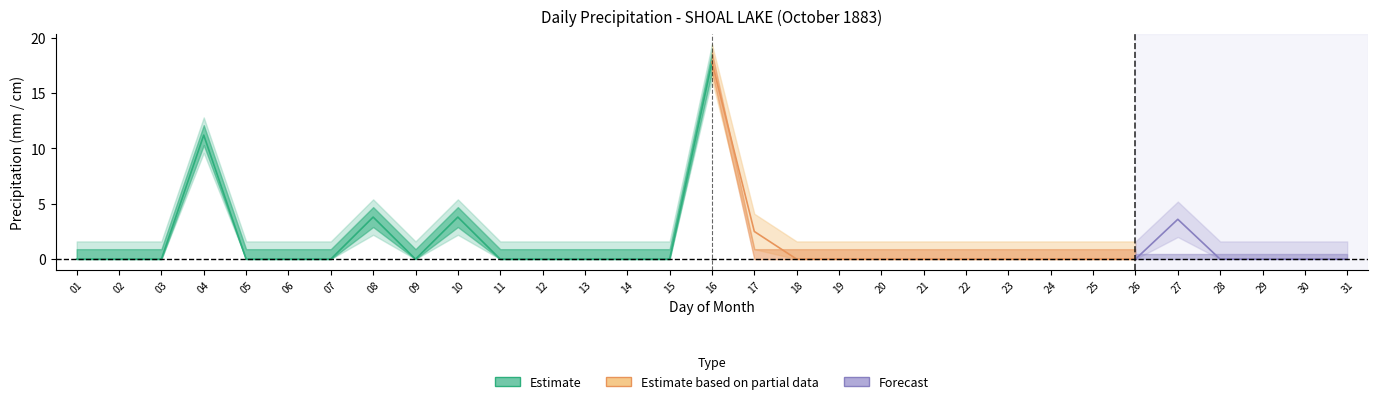

At which label does Total Precip (mm) reach its minimum?

01